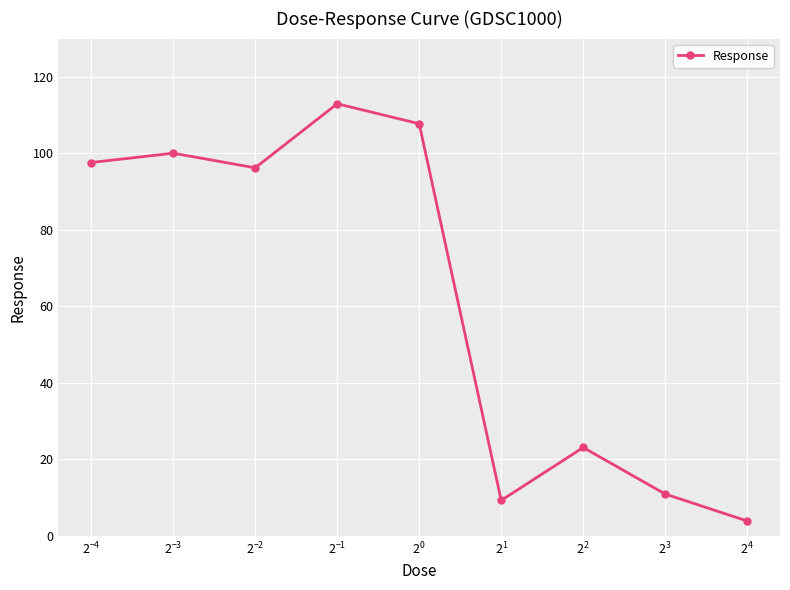

What is the maximum value shown in the chart?

113.0